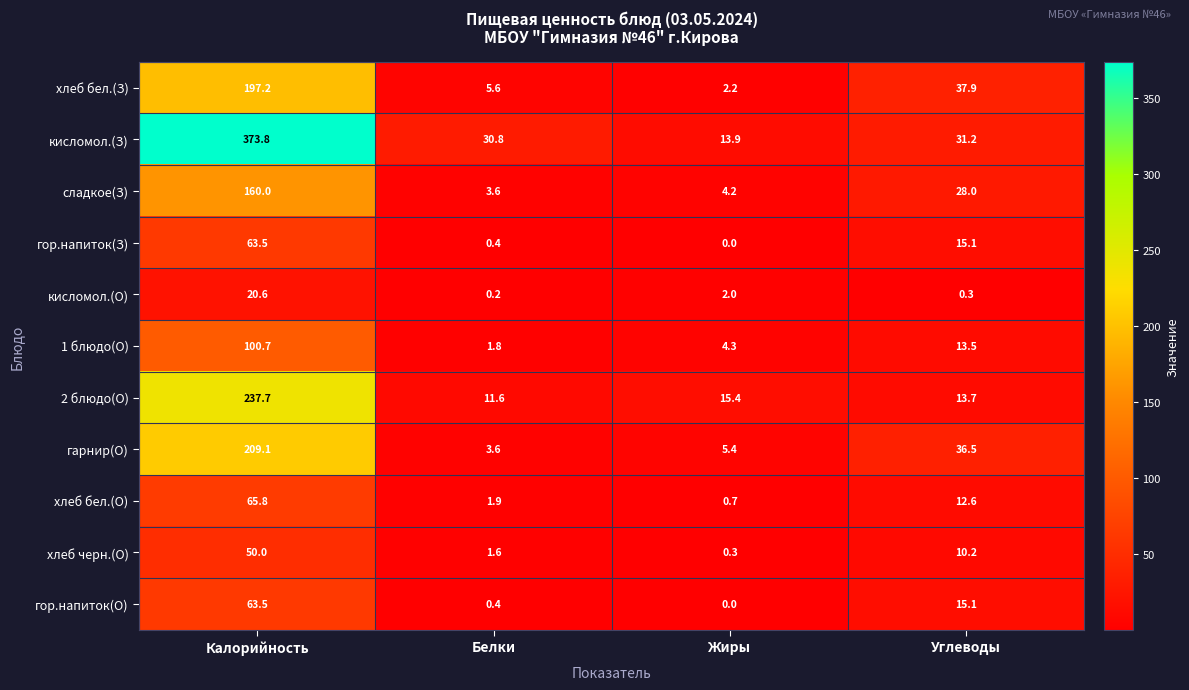

Rank the categories by гарнир(О) value from lowest to highest.

Белки, Жиры, Углеводы, Калорийность